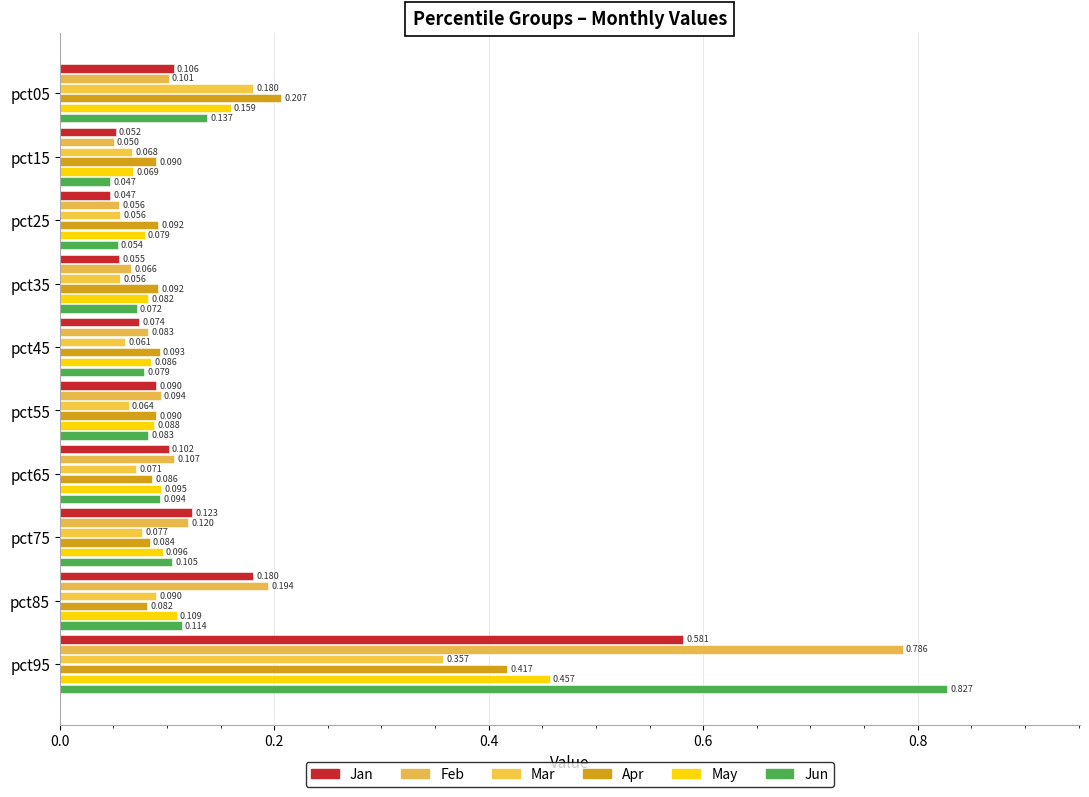

What is the sum of all May values?

1.3